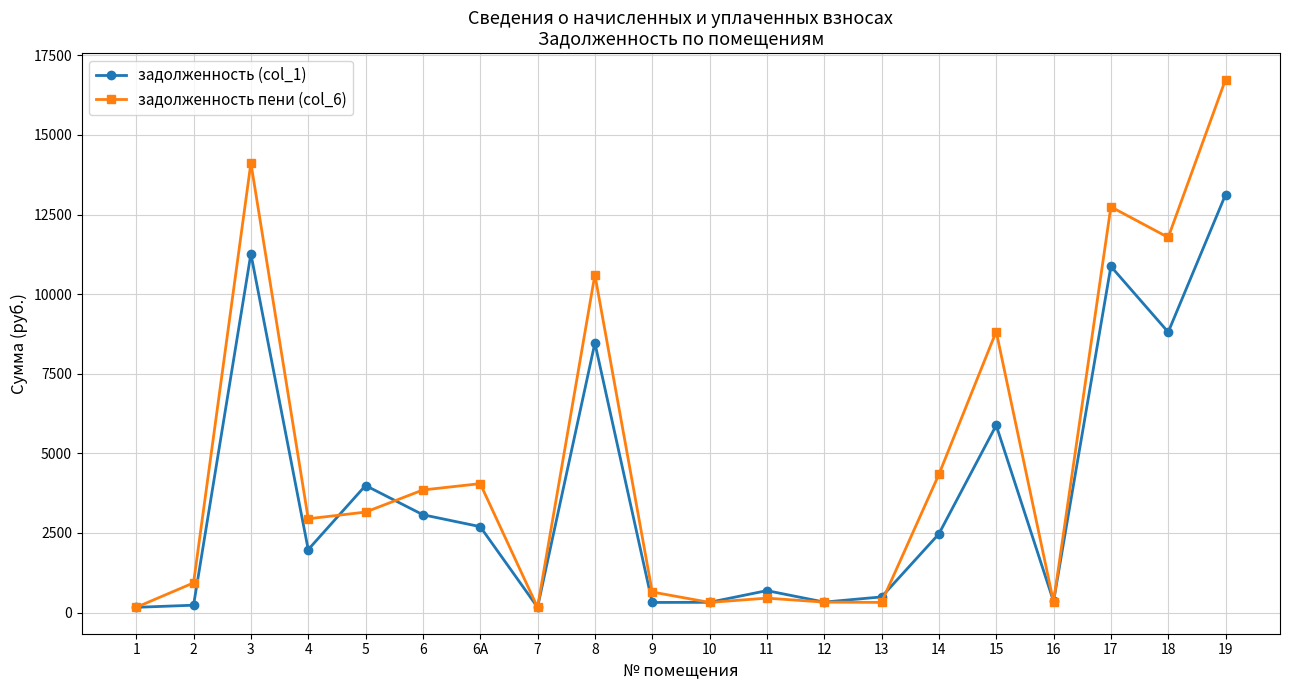

Which series has the largest total across all categories?

задолженность пени (col_6)